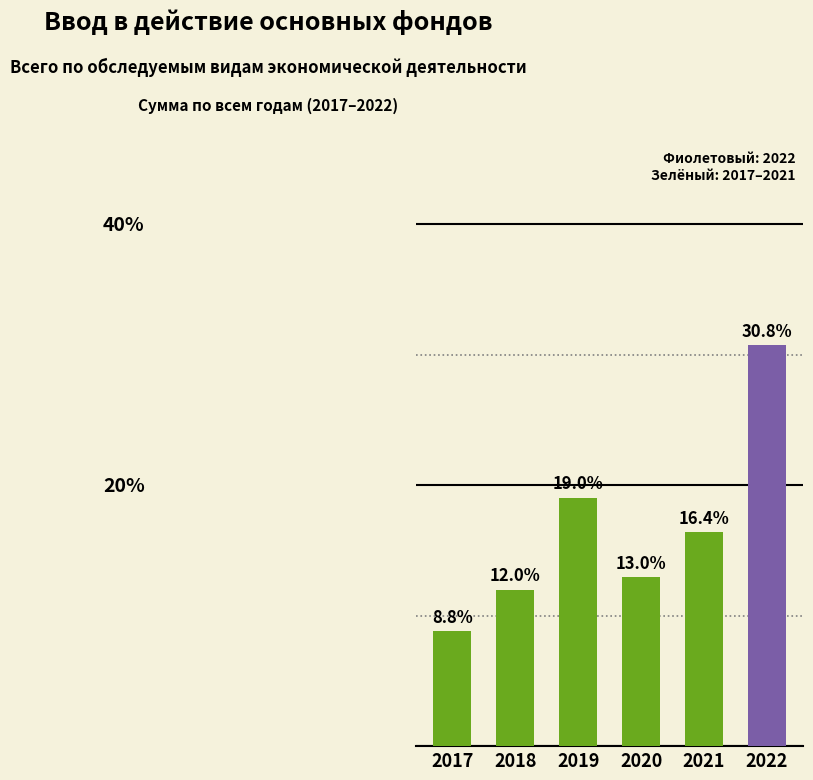

List the labels in order of value, smallest first.

2017, 2018, 2020, 2021, 2019, 2022